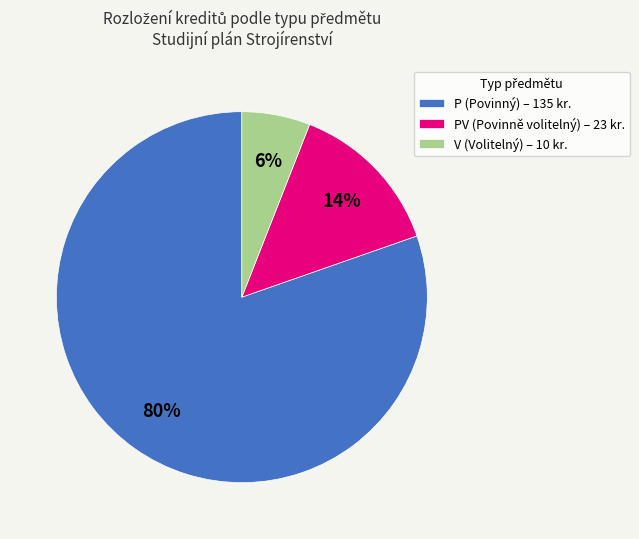

Is the sum of PV (Povinně volitelný) – 23 kr. and V (Volitelný) – 10 kr. greater than half?

No